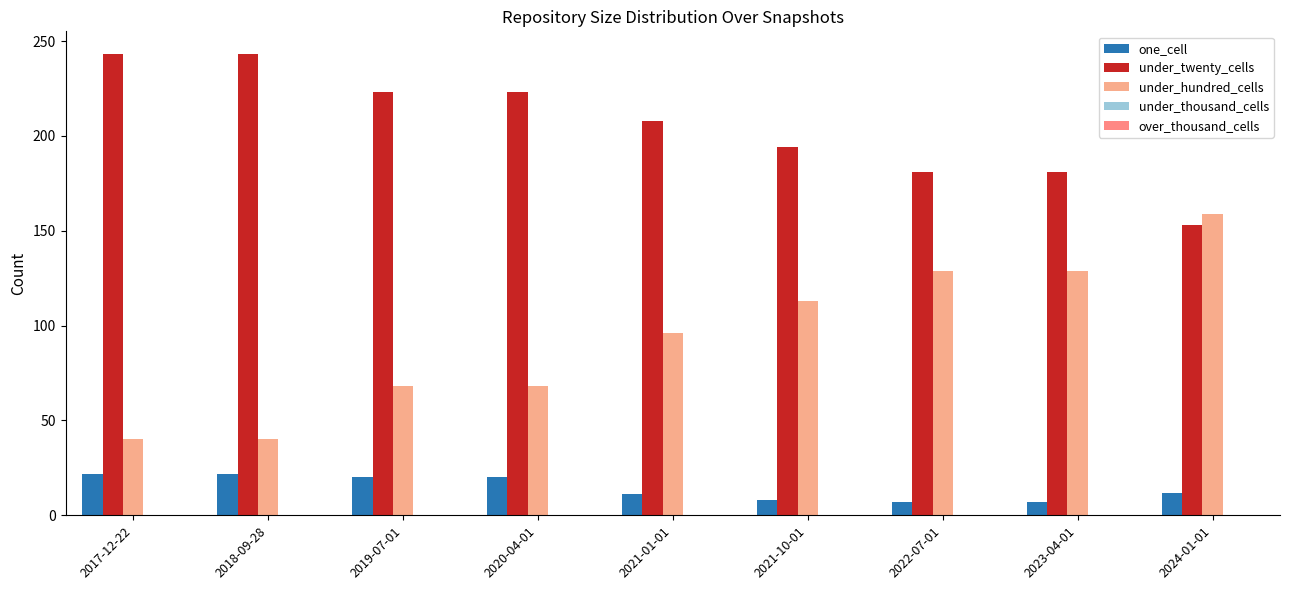

What position from the left is 2020-04-01?

4